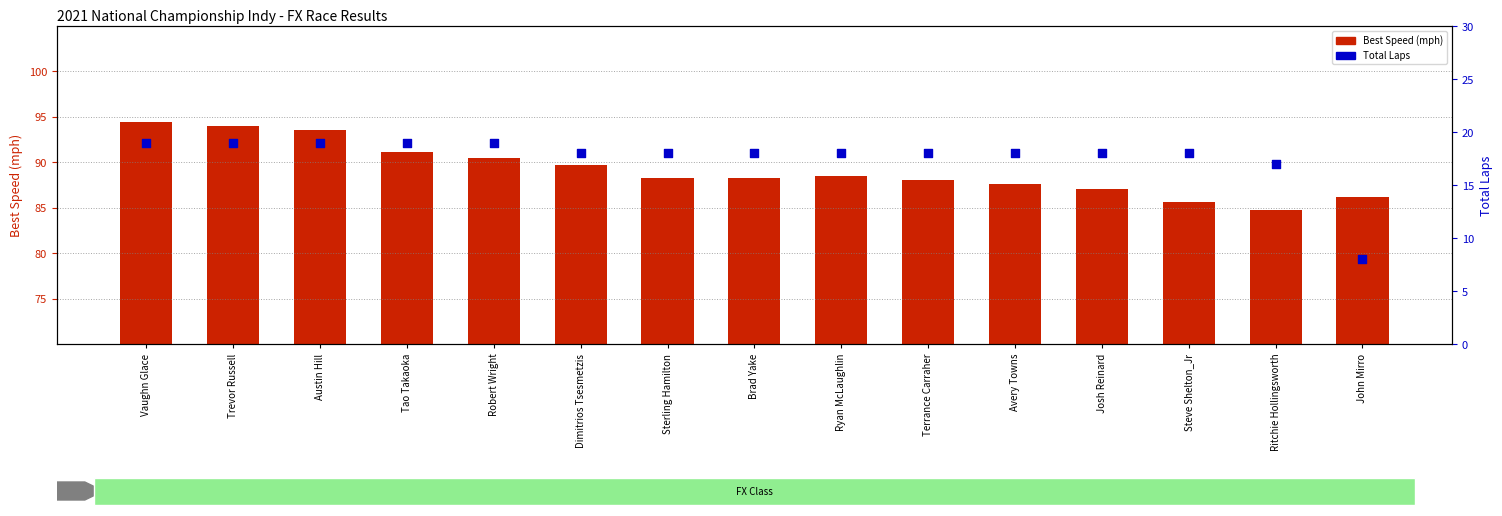

What are all the series names shown in the legend?

Best Speed (mph), Total Laps